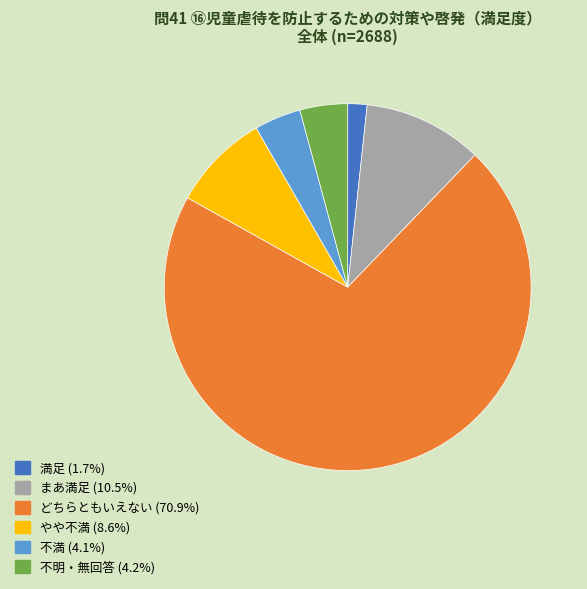

True or false: 不明・無回答 accounts for 4% of the total.

True